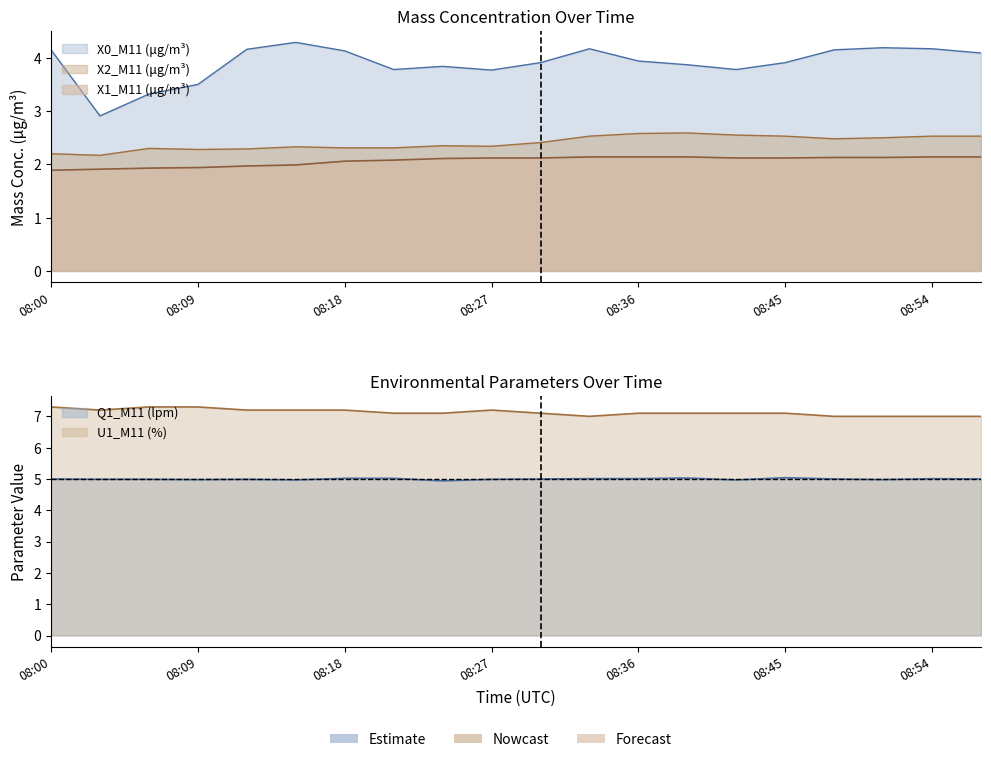

True or false: X1_M11 (μg/m³) and X0_M11 (μg/m³) cross at least once.

False